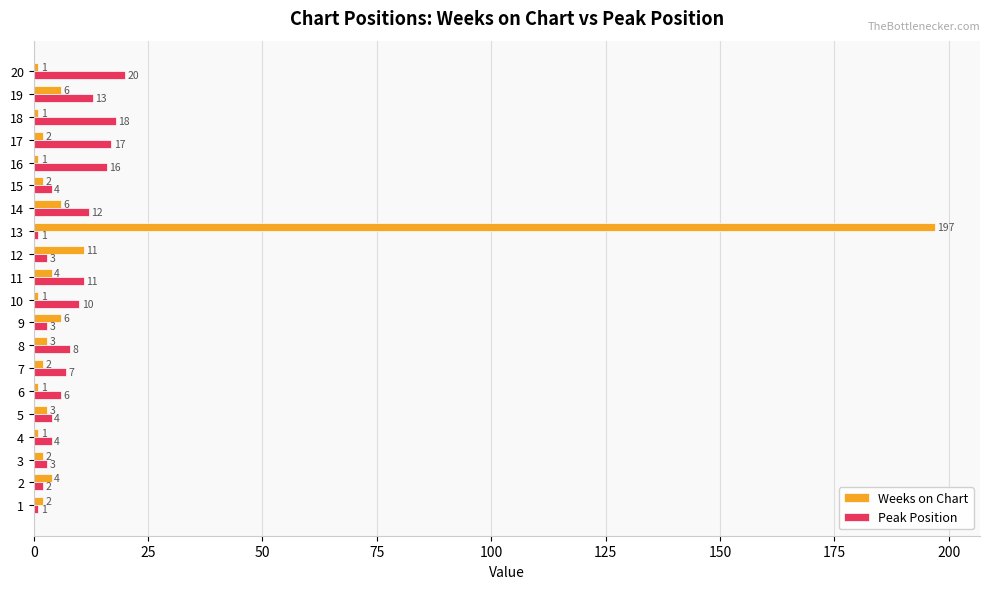

Rank the series by their maximum value, from highest to lowest.

Weeks on Chart, Peak Position